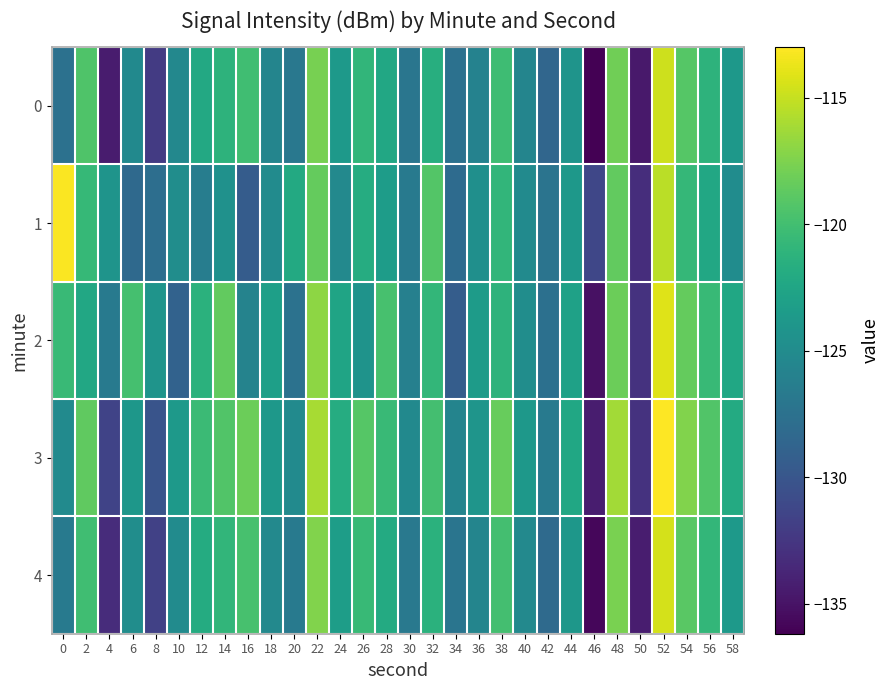

Count the number of categories in the chart.

30